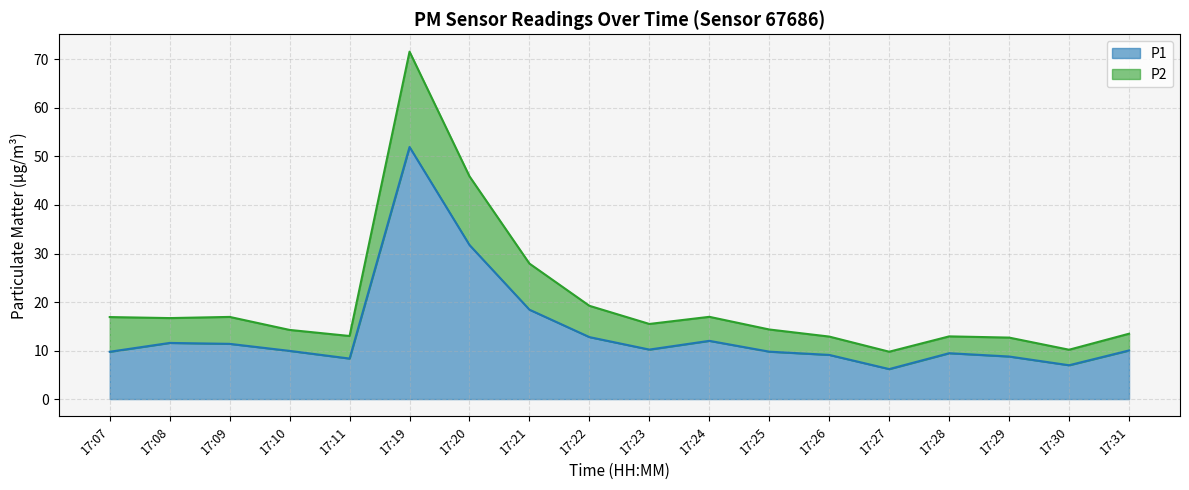

What is the difference between the P2 values at 17:19 and 17:27?

61.8